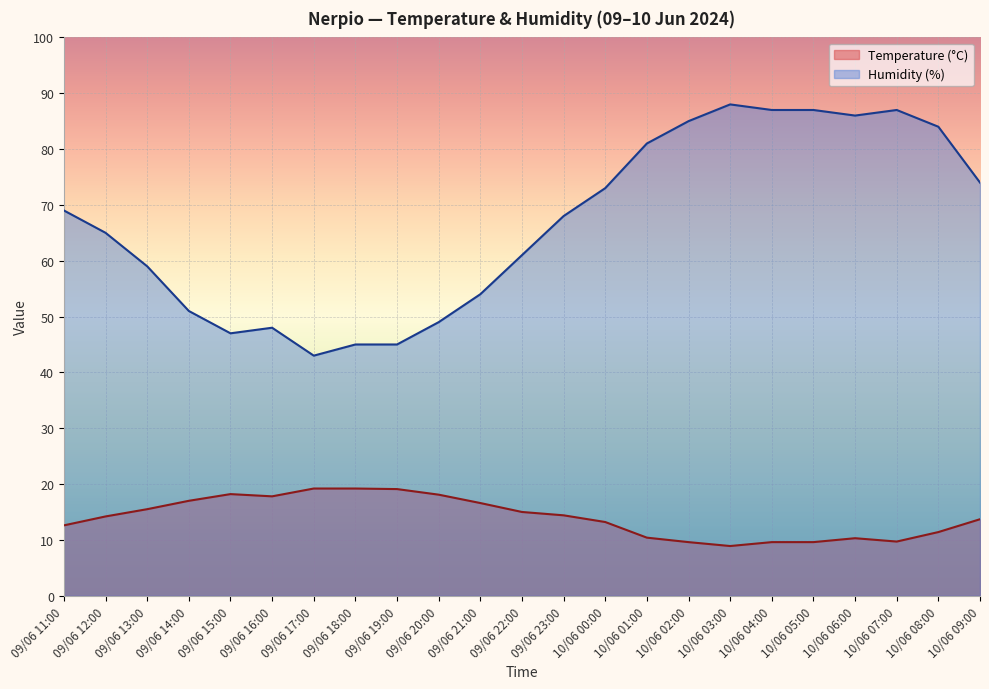

Between 10/06 00:00 and 09/06 23:00, which is larger?

09/06 23:00